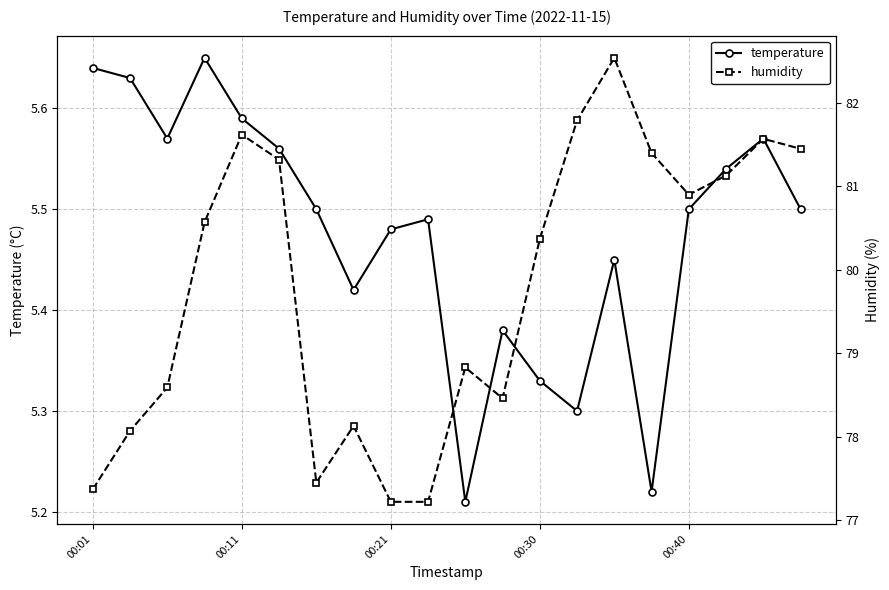

Rank the series at 15 from lowest to highest value.

temperature, humidity